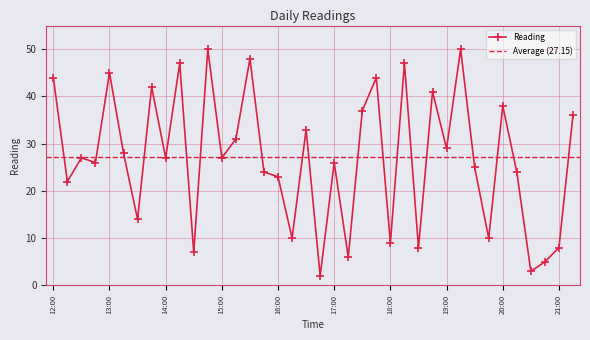

The value at 14:00 is 27. True or false?

True